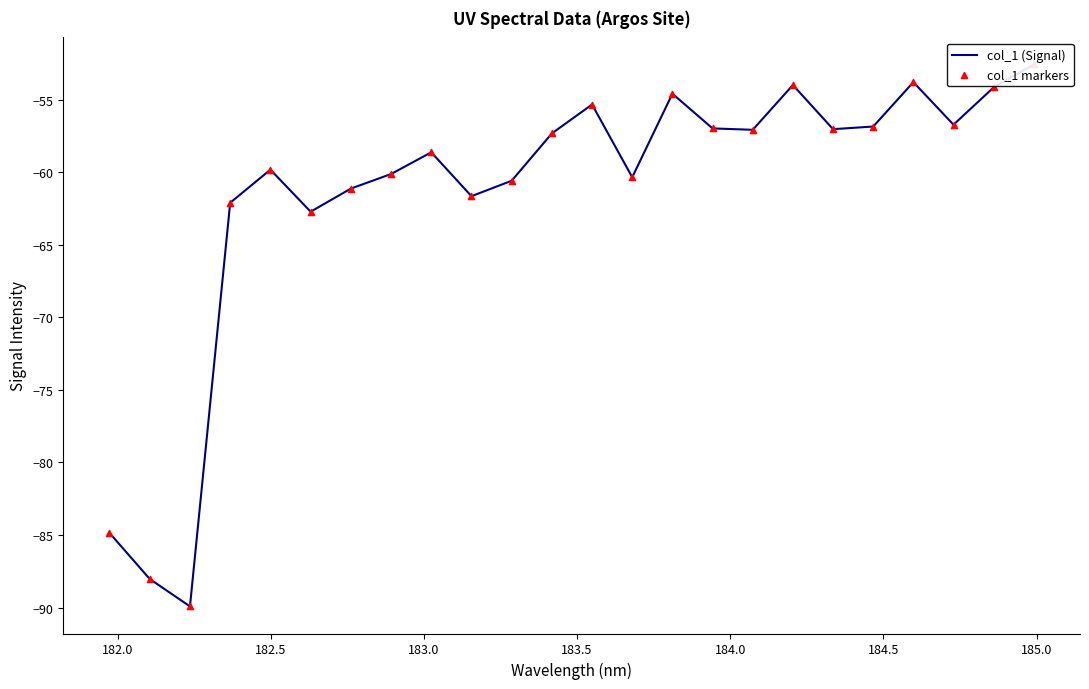

What are all the series names shown in the legend?

col_1 (Signal), col_1 markers